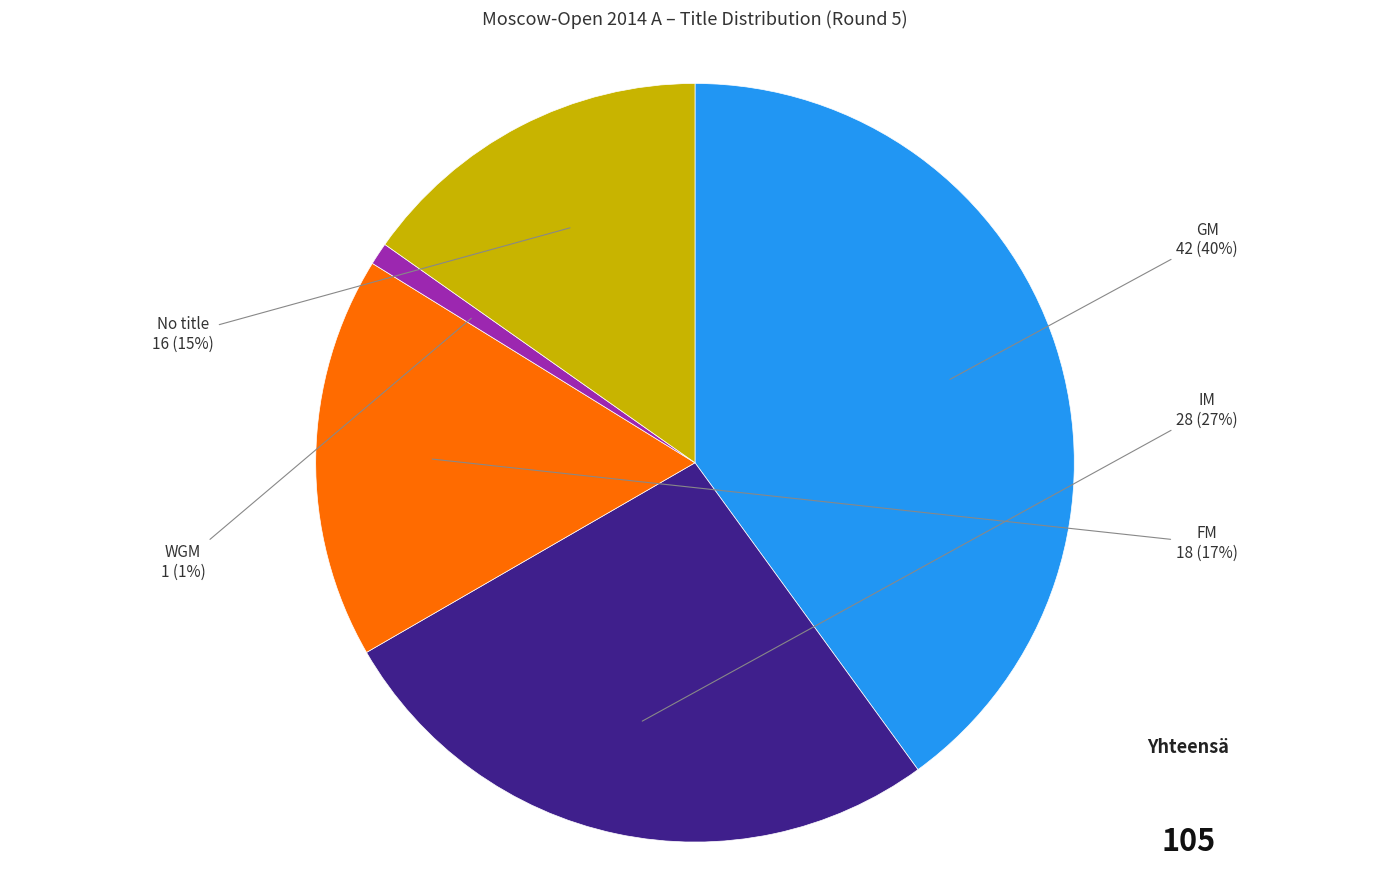

What is the smallest slice in the pie chart?

WGM